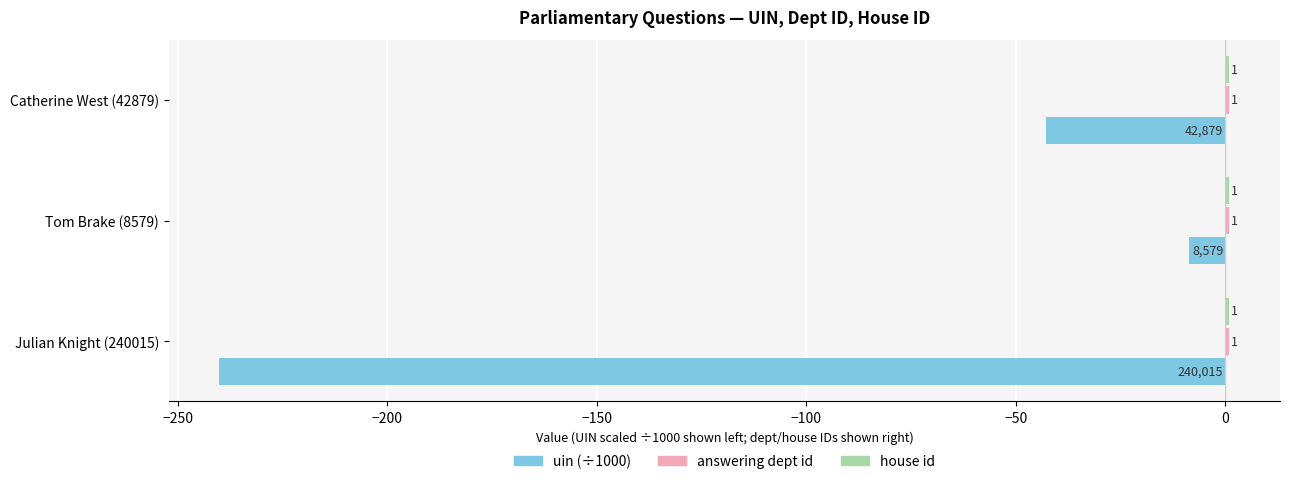

The value of uin (÷1000) at Julian Knight (240015) is -121.5. True or false?

False